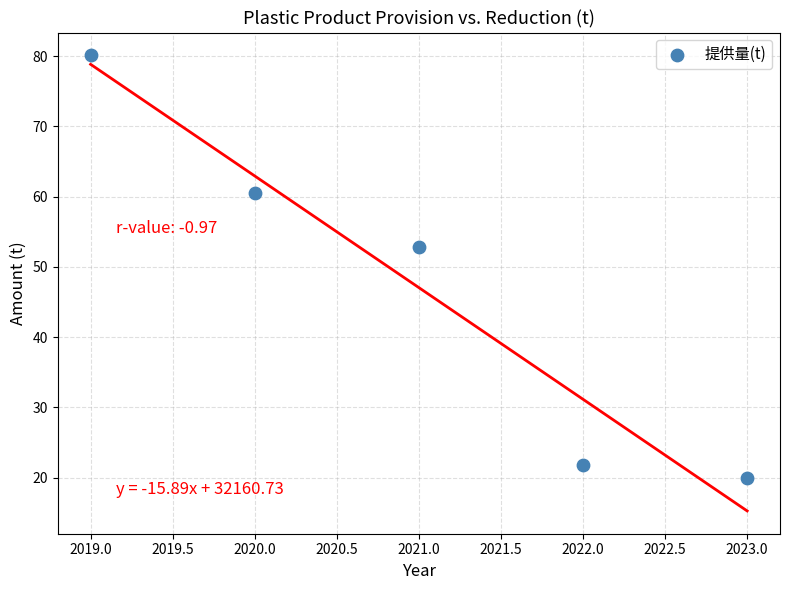

What Y value in the scatter plot is closest to 50?

52.8